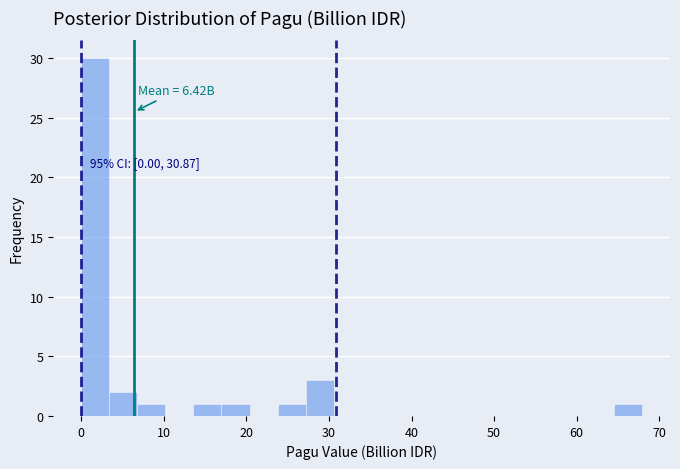

Around what value on the x-axis is the tallest bar? Give the approximate position of its centre, as read against the axis.

2